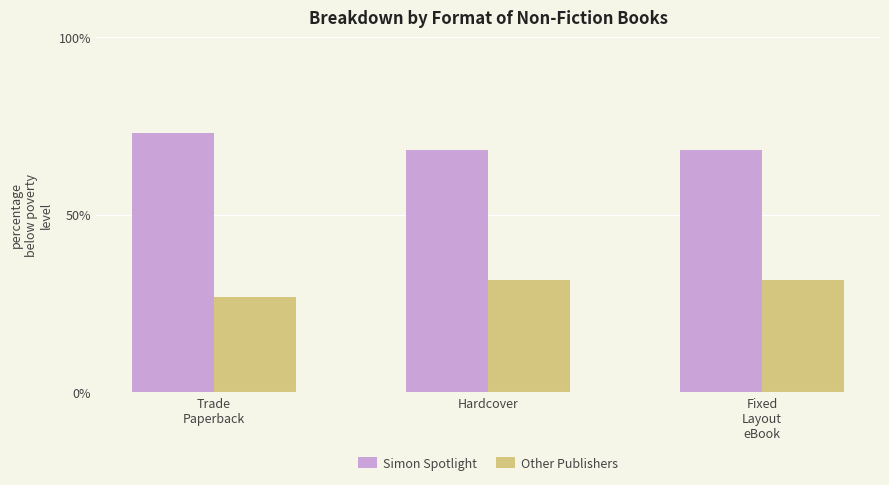

Is the value of Other Publishers at Hardcover greater than the value of Simon Spotlight at Fixed
Layout
eBook?

No